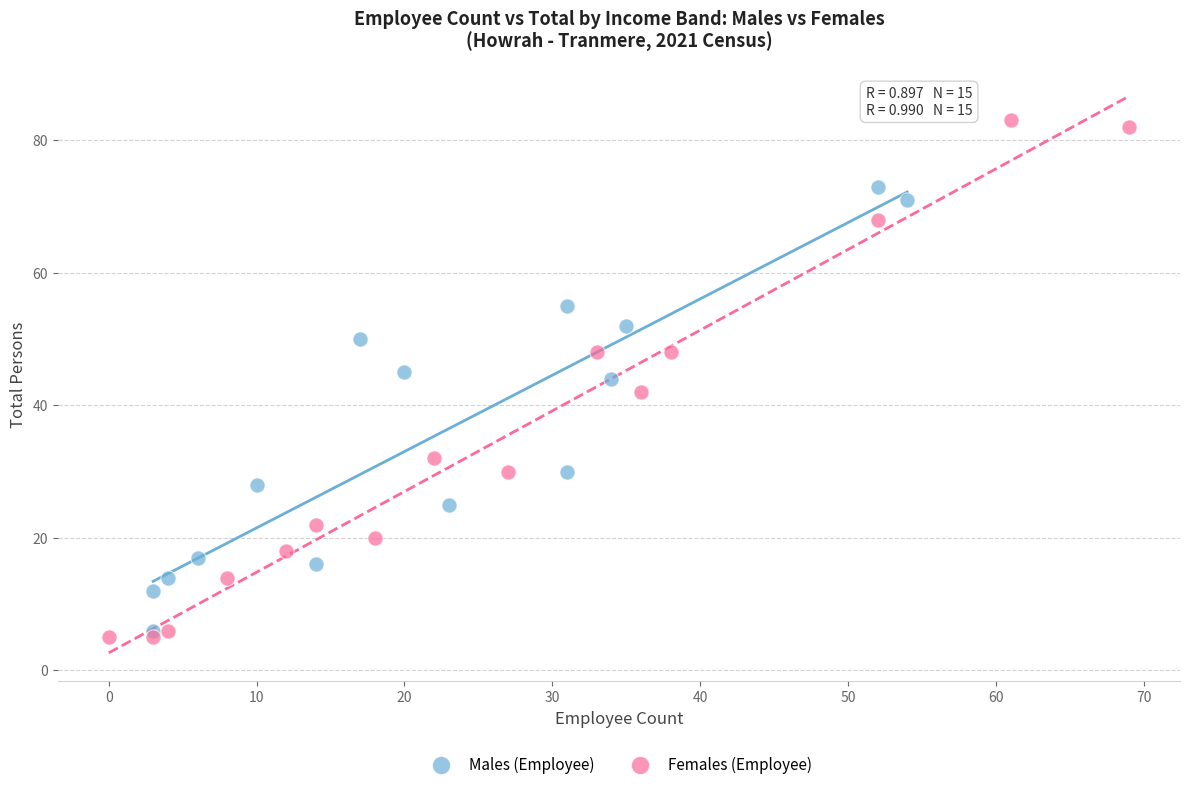

Which series reaches the maximum Y coordinate?

Females (Employee)